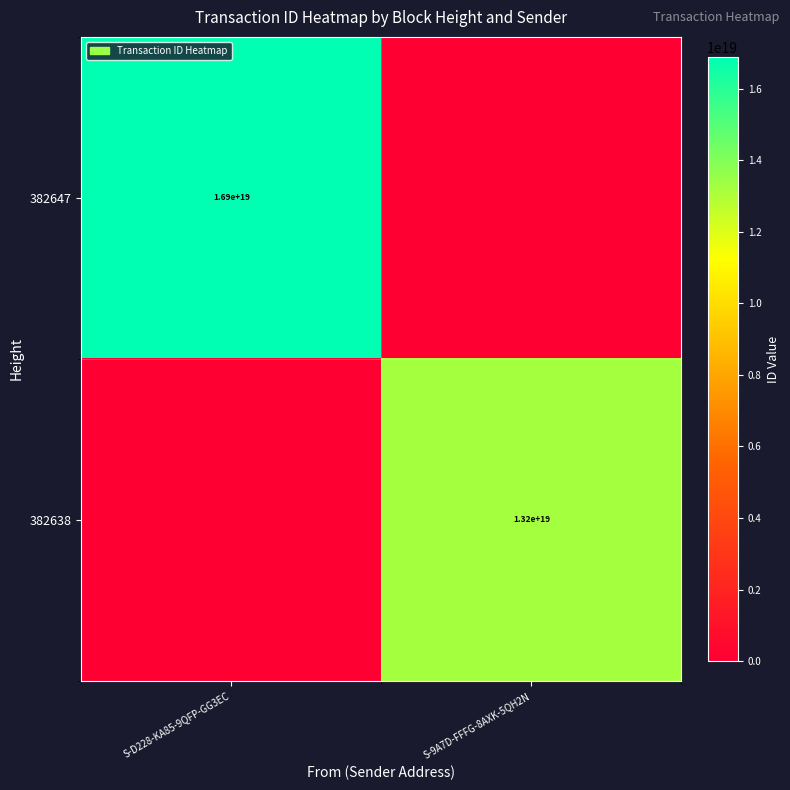

Is it true that 382647 equals 6829376482376704000 at S-D228-KA85-9QFP-GG3EC?

False